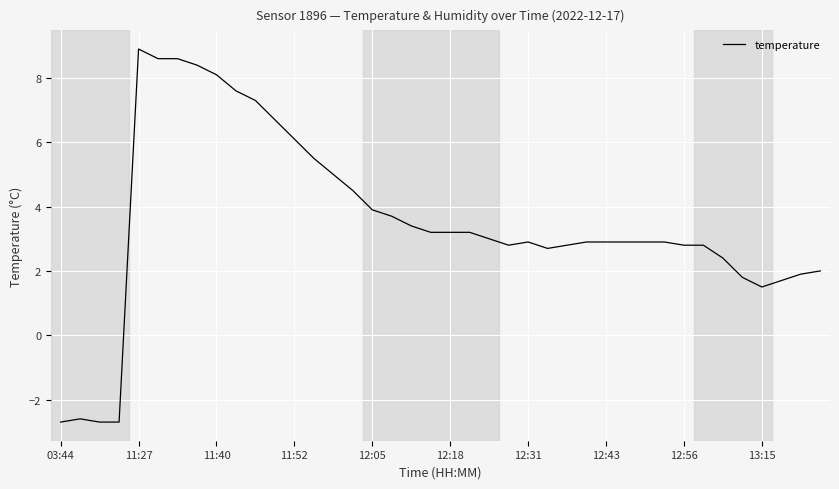

What is the smallest value displayed?

-2.7